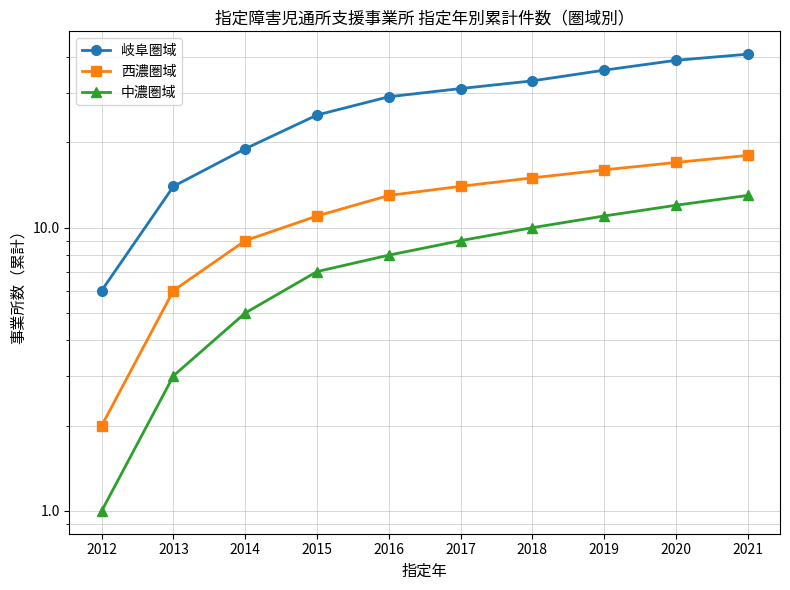

Reading left to right, transcribe all the data shown in this chart.

岐阜圏域: 2012=6	2013=14	2014=19	2015=25	2016=29	2017=31	2018=33	2019=36	2020=39	2021=41
西濃圏域: 2012=2	2013=6	2014=9	2015=11	2016=13	2017=14	2018=15	2019=16	2020=17	2021=18
中濃圏域: 2012=1	2013=3	2014=5	2015=7	2016=8	2017=9	2018=10	2019=11	2020=12	2021=13